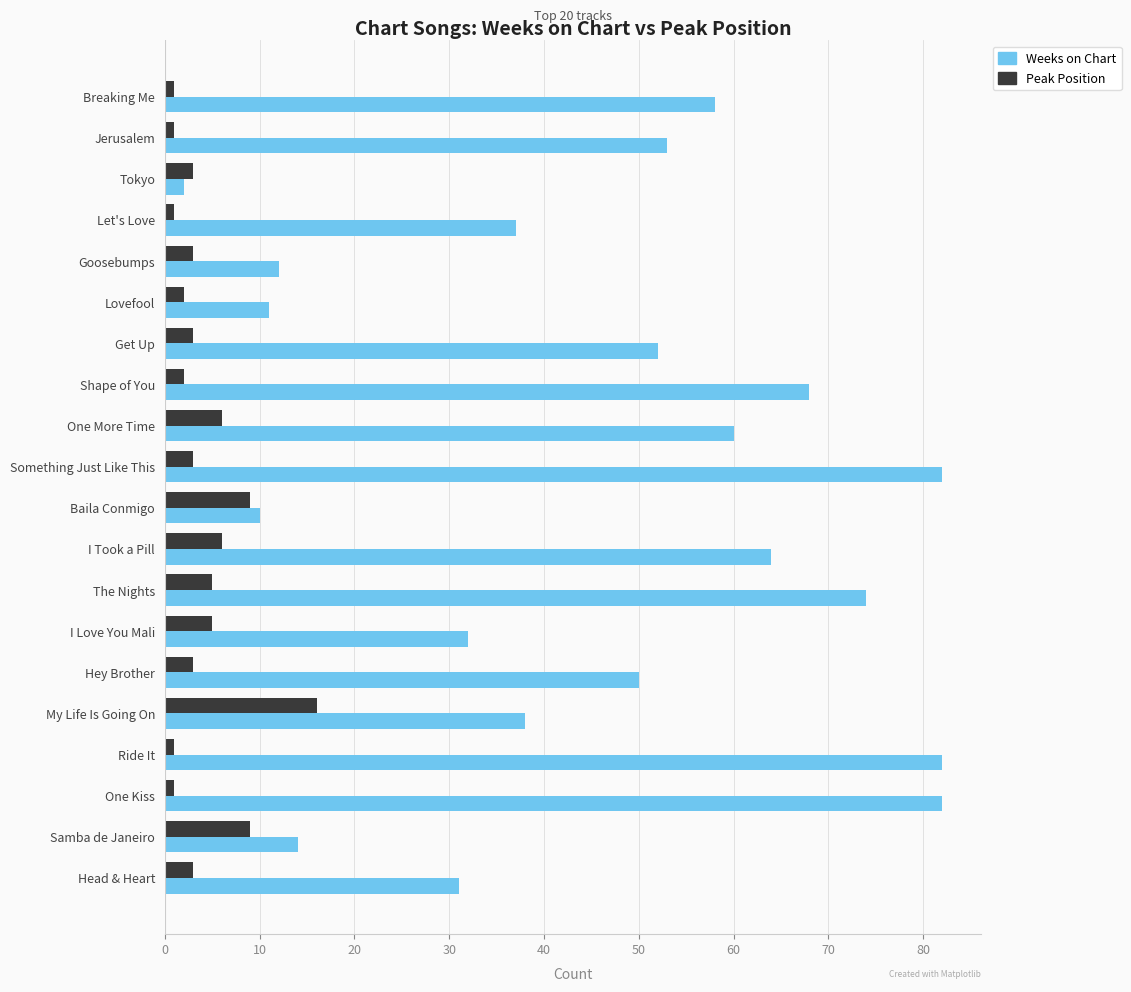

What is the difference between the maximum and minimum values in the Weeks on Chart series?

80